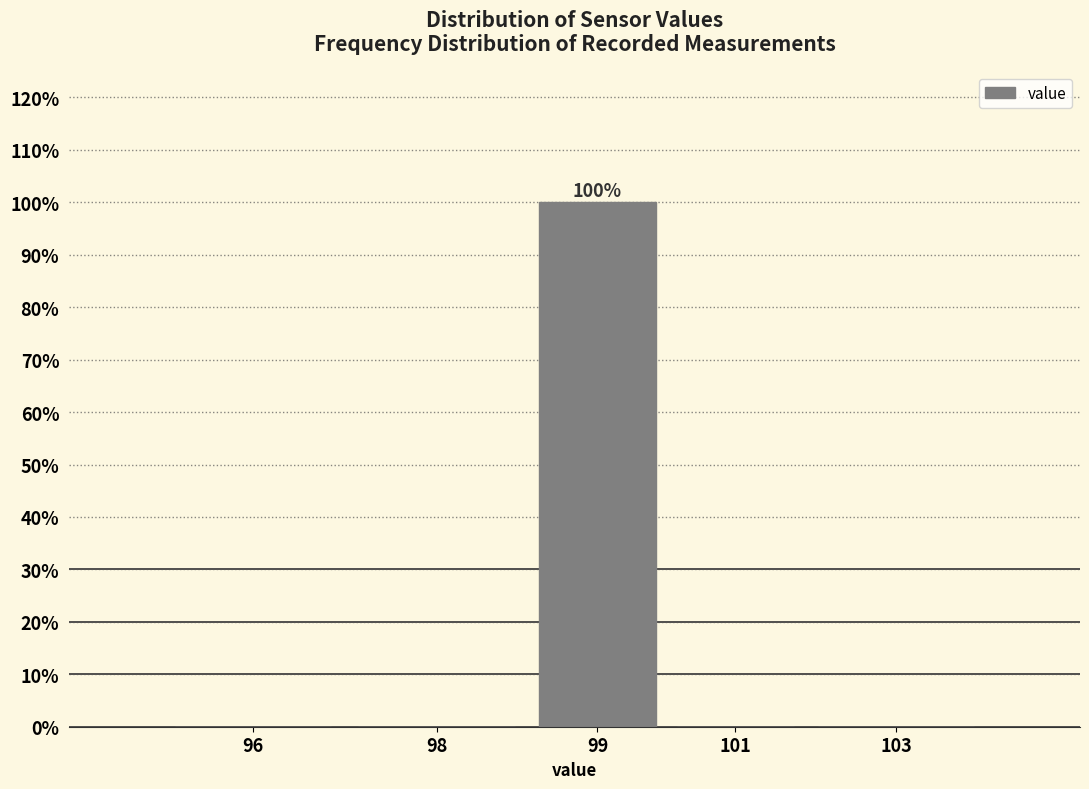

Reading right to left, transcribe all the data shown in this chart.

103=0	101=0	99=100	98=0	96=0